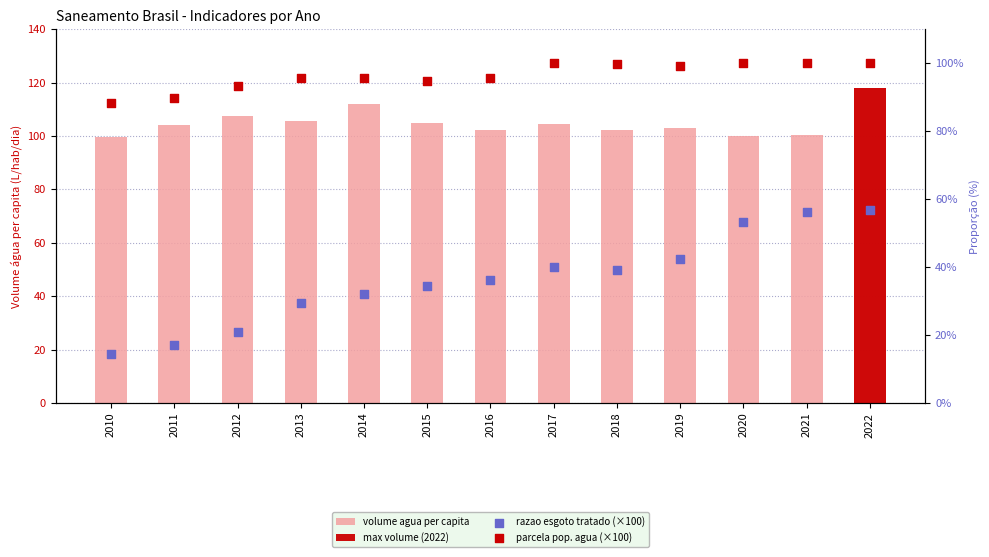

Which series contains the lowest Y value?

razao esgoto tratado (×100)